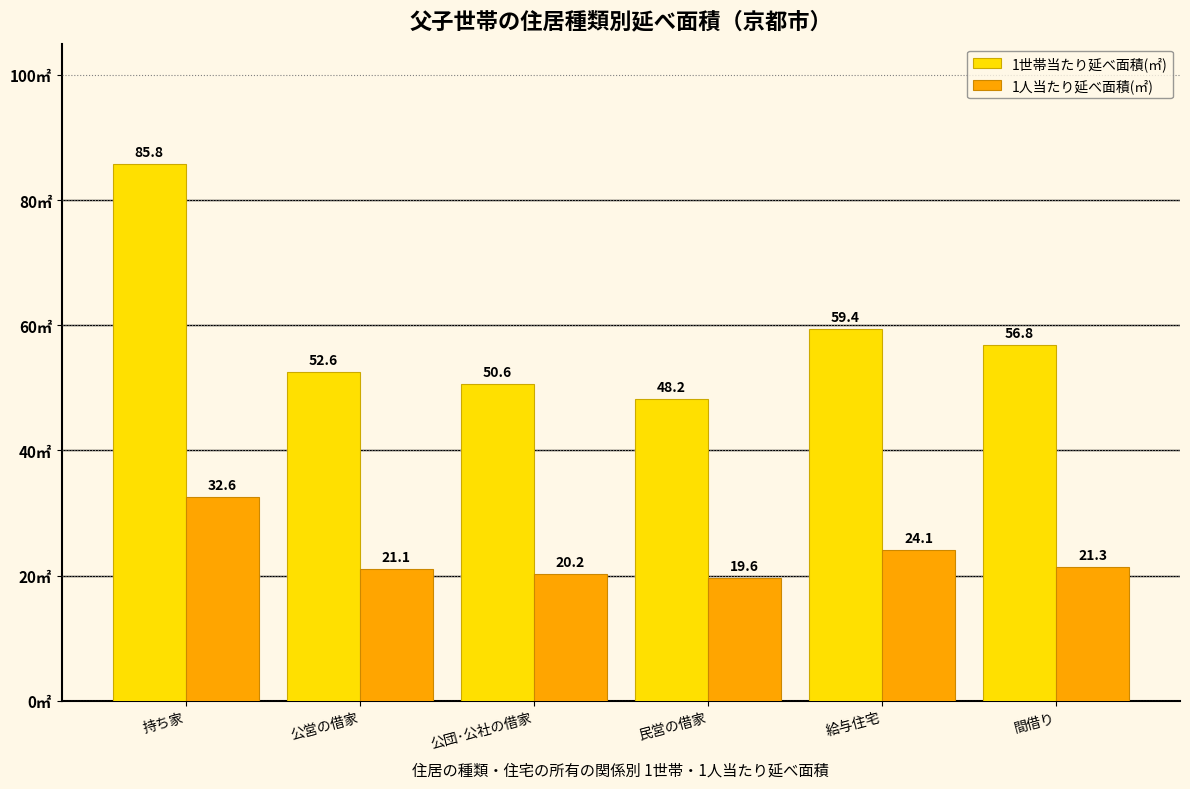

Which series has the largest range (max minus min)?

1世帯当たり延べ面積(㎡)